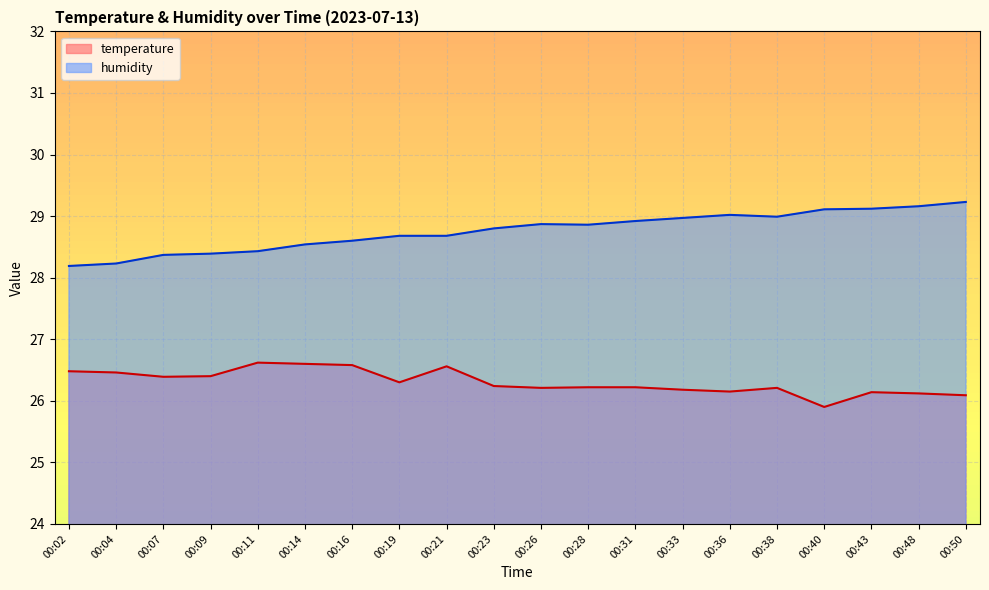

Which series has the largest range (max minus min)?

humidity